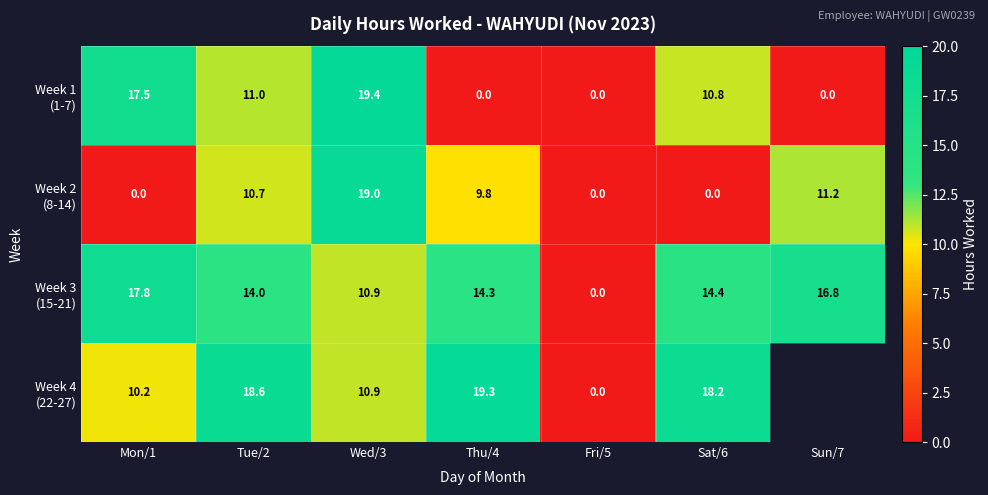

List the series in order of their overall mean, highest first.

Week 3 (15-21), Week 1 (1-7), Week 4 (22-27), Week 2 (8-14)